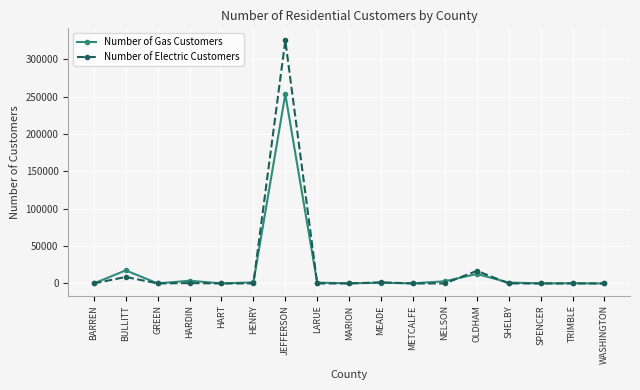

True or false: Number of Gas Customers has more than 2 interior local peaks.

True